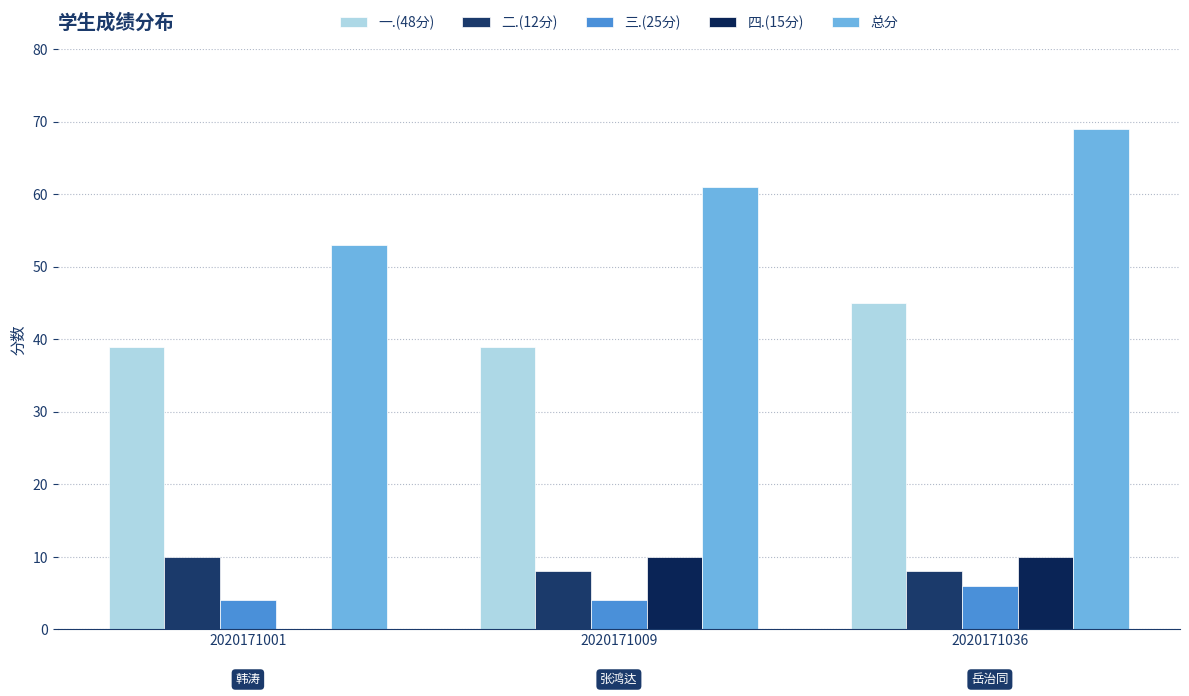

How many 总分 values are between 53 and 69?

3